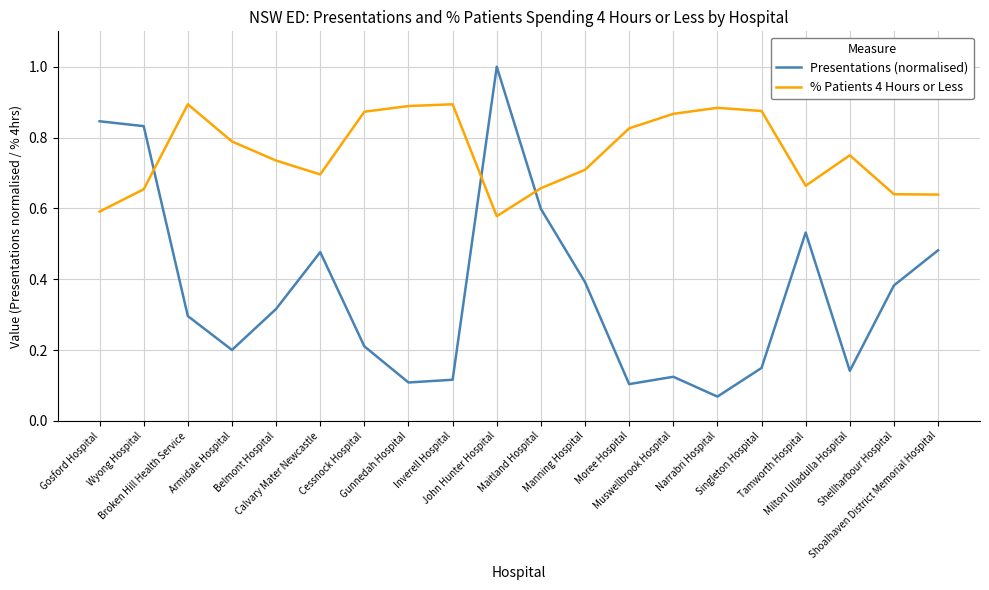

Is this an area chart (filled region under the line)?

No